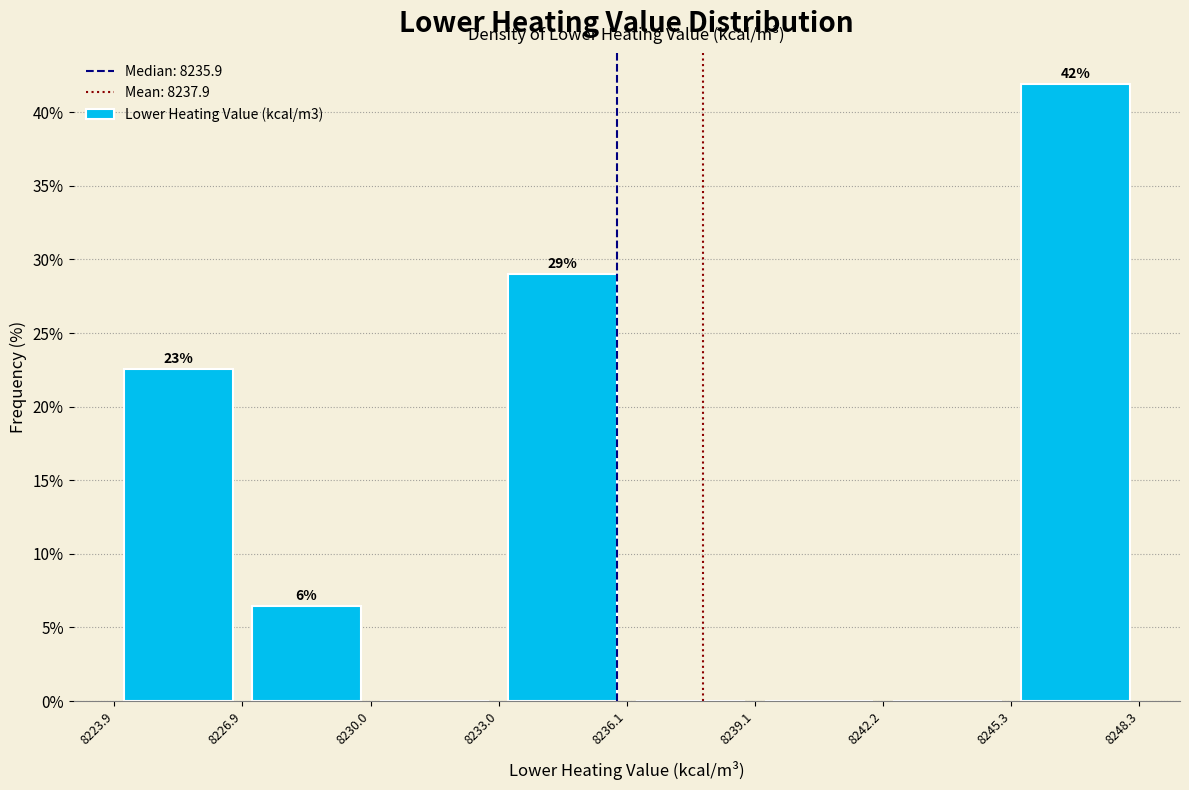

Which range on the x-axis has the tallest bar?

8245.3 to 8248.3